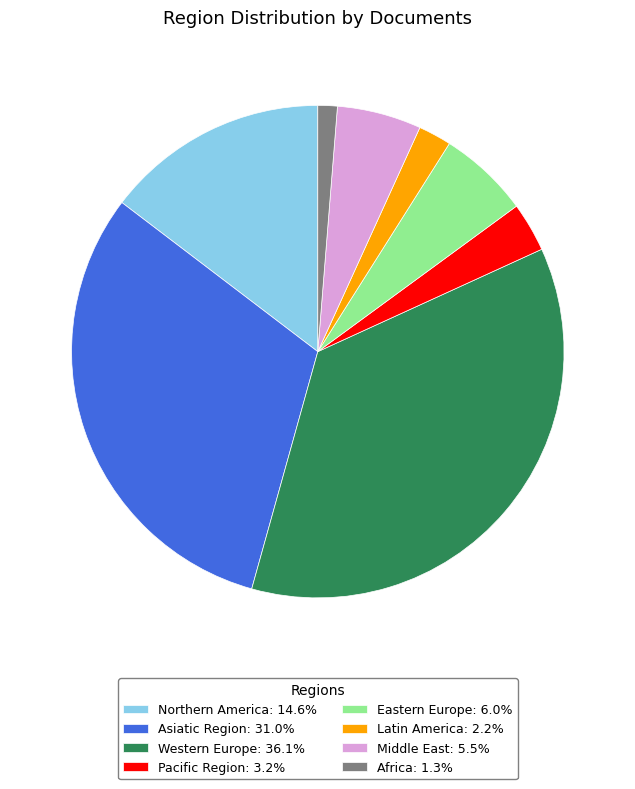

Is Pacific Region: 3.2% the majority of the pie?

No